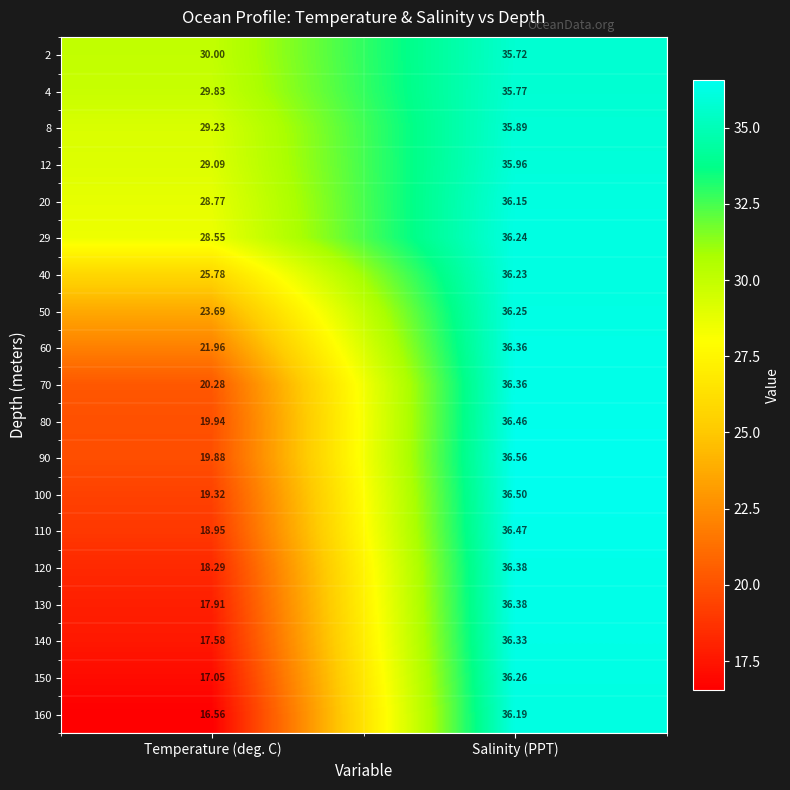

Rank the categories by 8 value from lowest to highest.

Temperature (deg. C), Salinity (PPT)